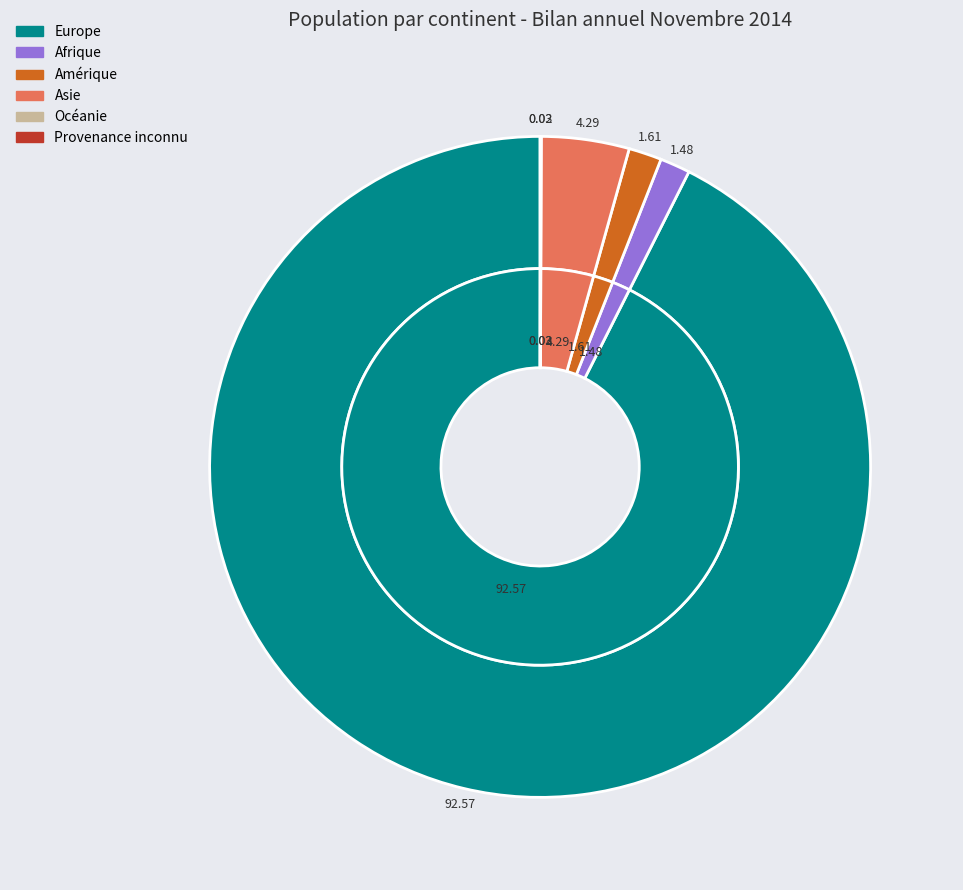

To the nearest percent, what is the difference between the Provenance inconnu and Amérique slice percentages?

2%